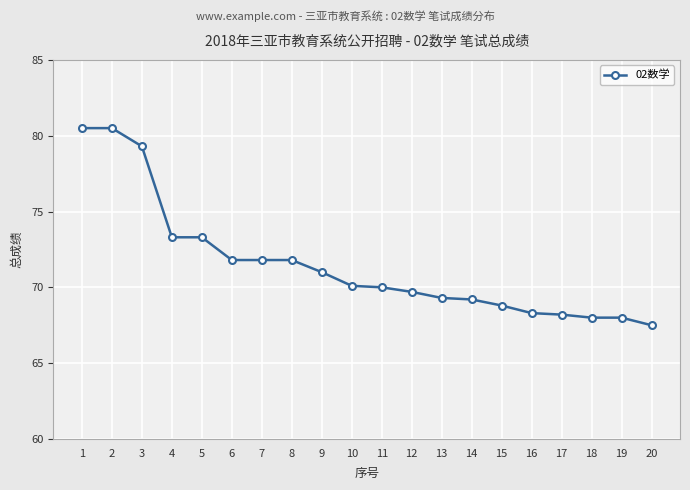

Is it true that the value at 13 is 69.3?

True